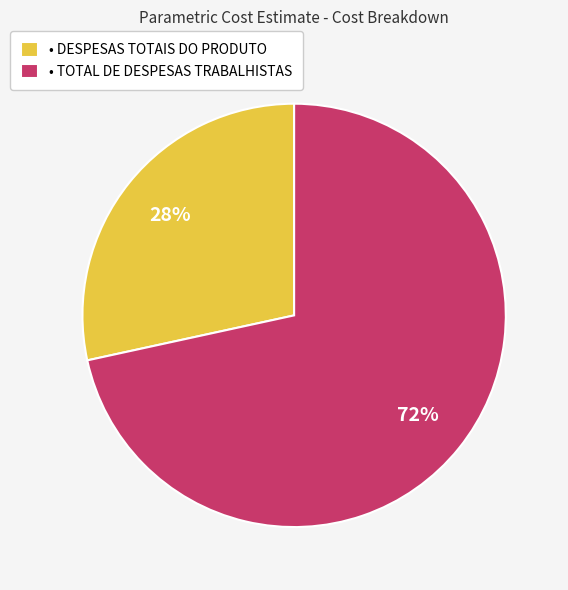

Is there a majority slice in this chart?

Yes